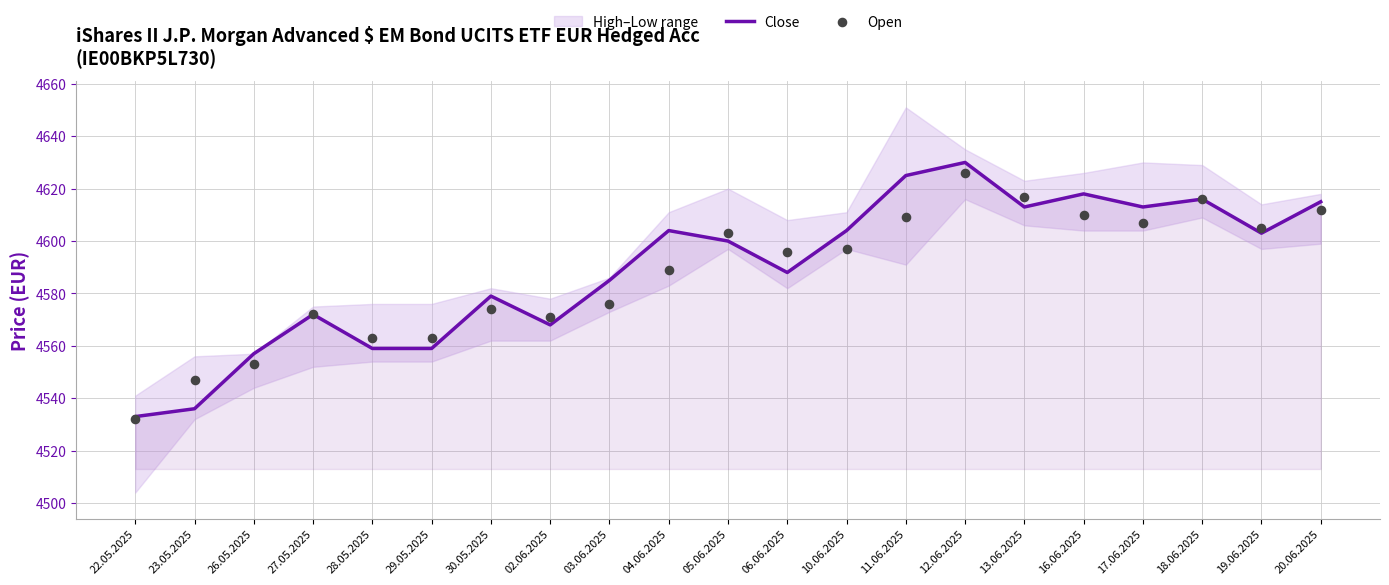

Is the value of Close at 22.05.2025 greater than the value of Open at 20.06.2025?

No